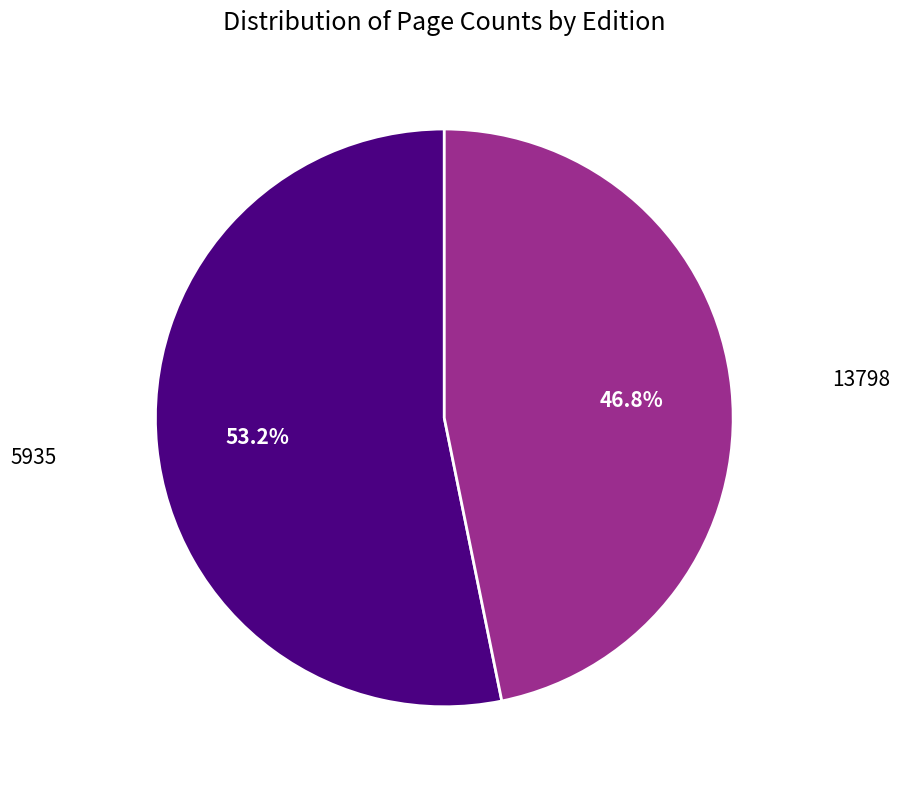

The 5935 slice represents 62% of the pie. True or false?

False